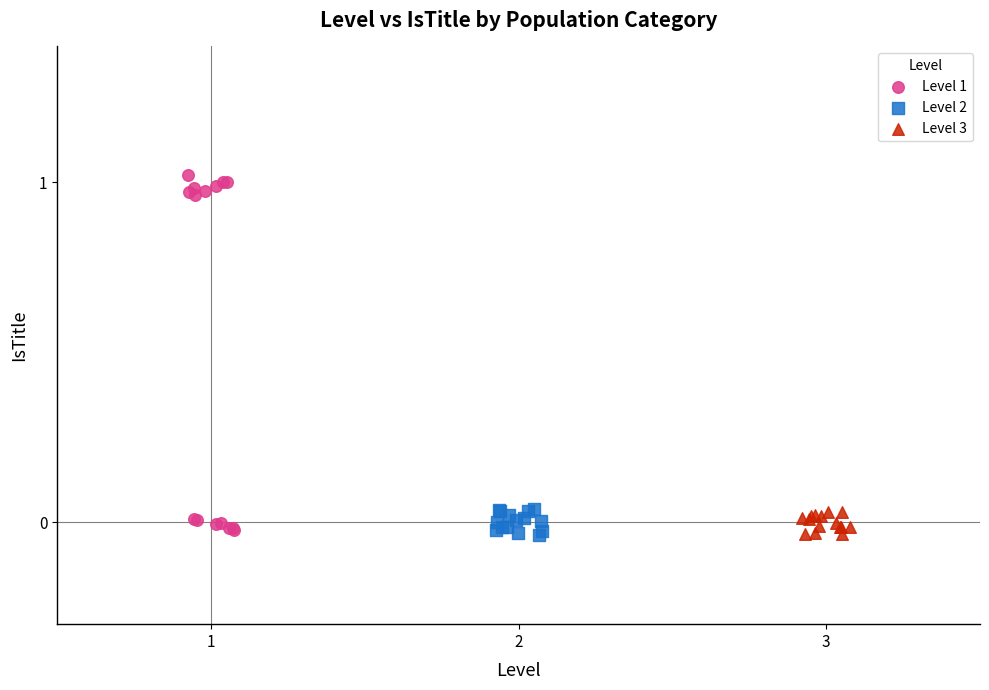

Which series reaches the maximum Y coordinate?

Level 1